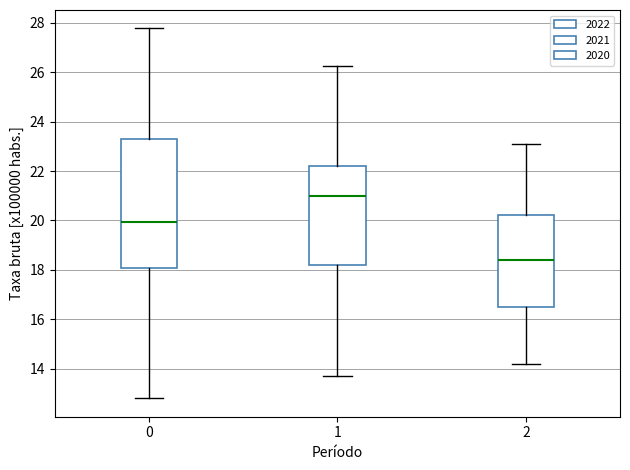

Reading left to right, read every box against the y-axis: the position of its median line, the range the box covers, and the ends of its whiskers. The values are not printed on the chart, so give them approximately, as read against the axis.

0: median 20.0, box 18.0 to 23.2, whiskers 12.8 to 27.8
1: median 21.0, box 18.2 to 22.2, whiskers 13.6 to 26.2
2: median 18.4, box 16.6 to 20.2, whiskers 14.2 to 23.2